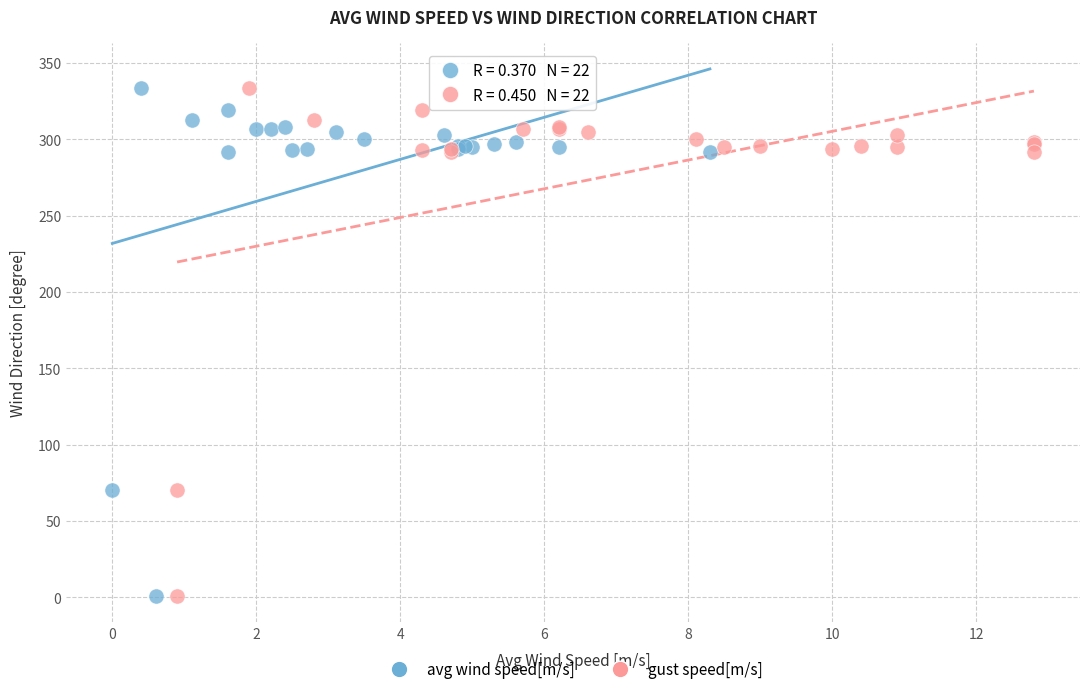

What are all the series names shown in the legend?

avg wind speed[m/s], gust speed[m/s]